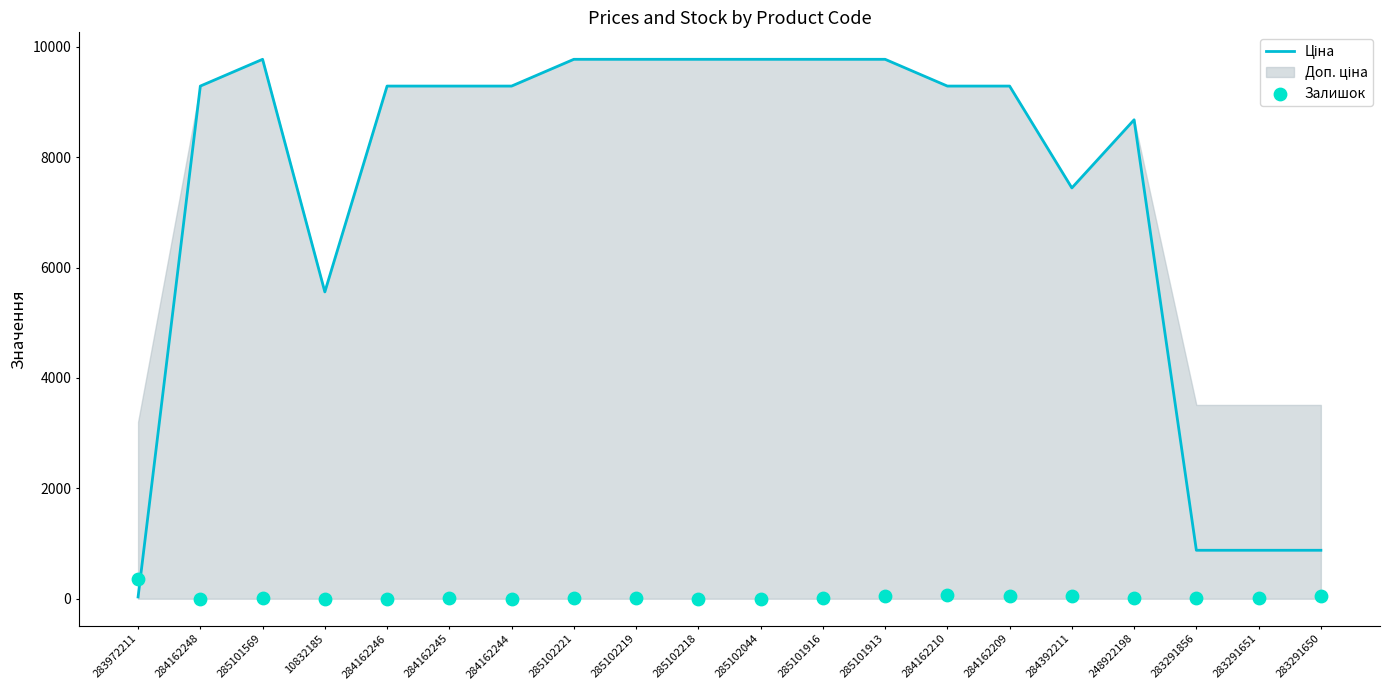

What is the total value across all series at 284162244?

9290.5